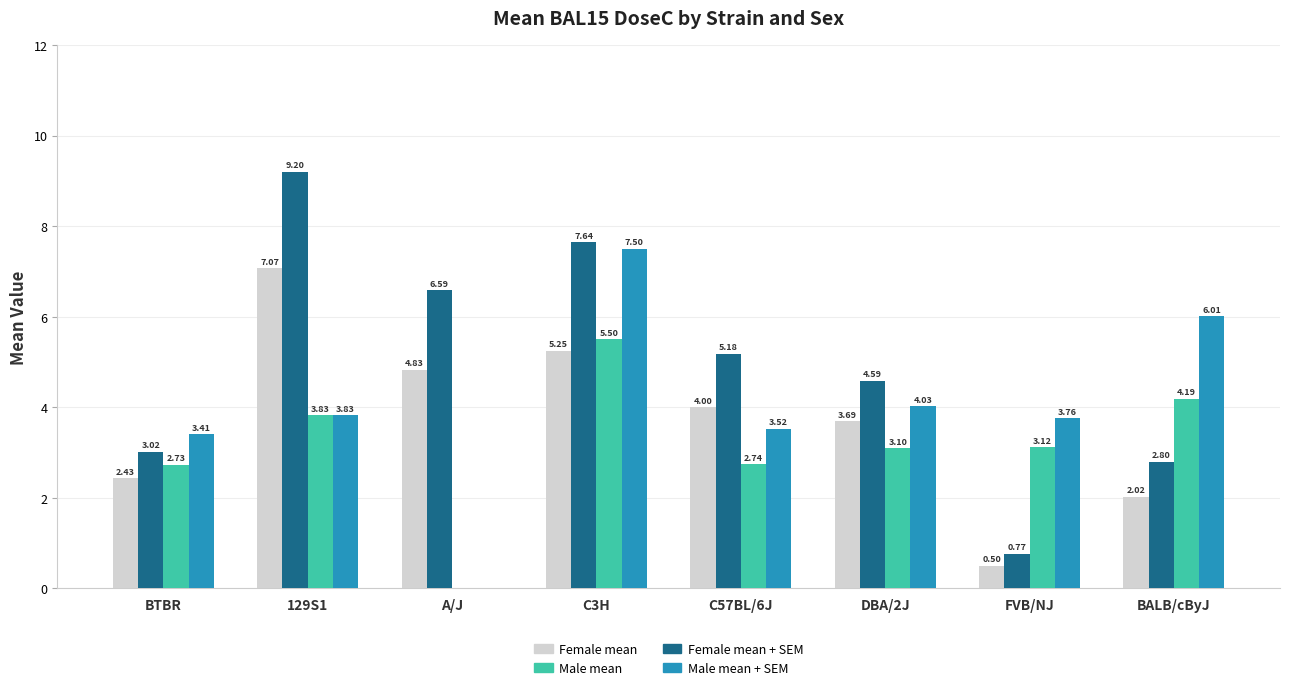

Count the number of data series in this chart.

4